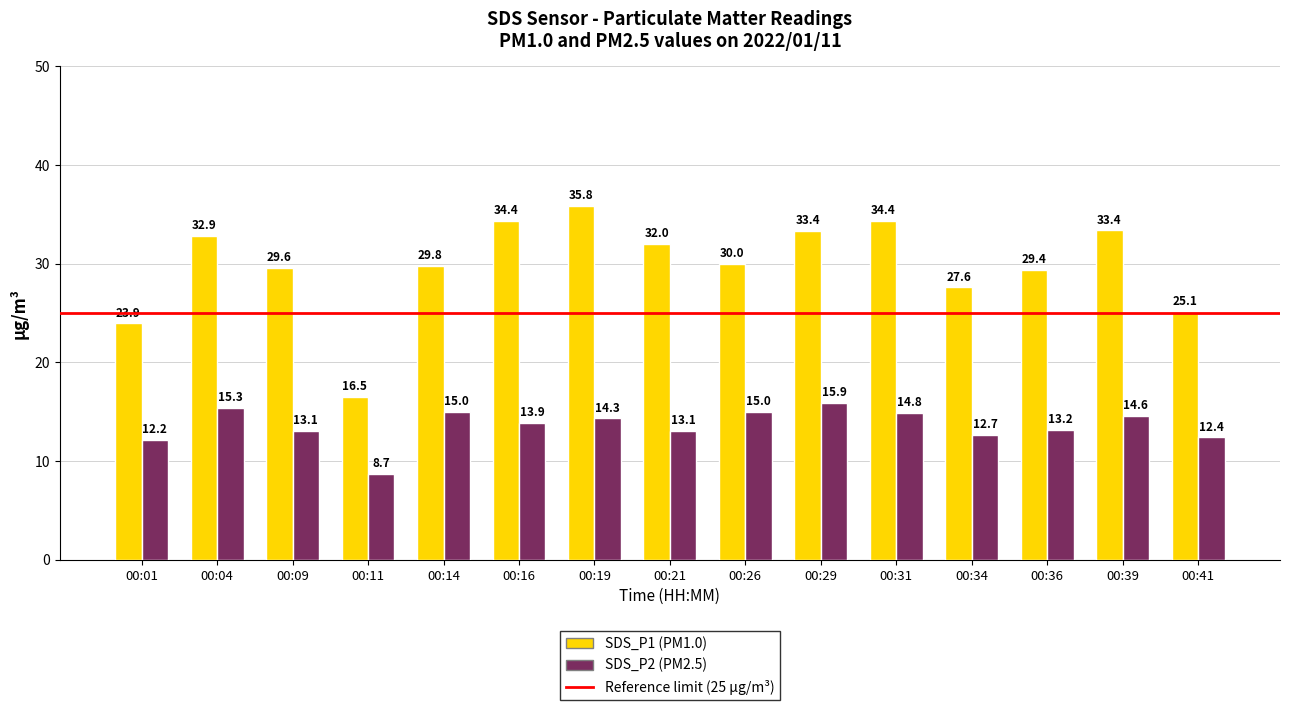

Count the number of data series in this chart.

2